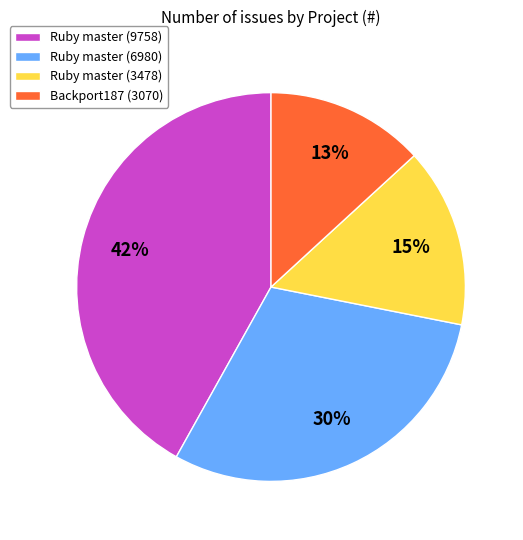

Do Ruby master (3478) and Ruby master (9758) together represent more than half of the pie?

Yes